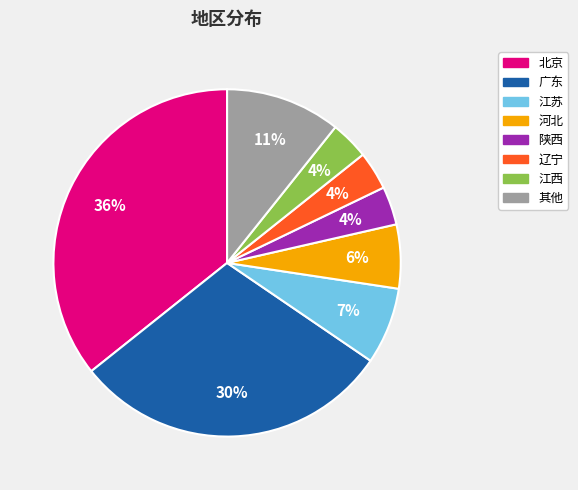

Count the number of slices in the pie.

8